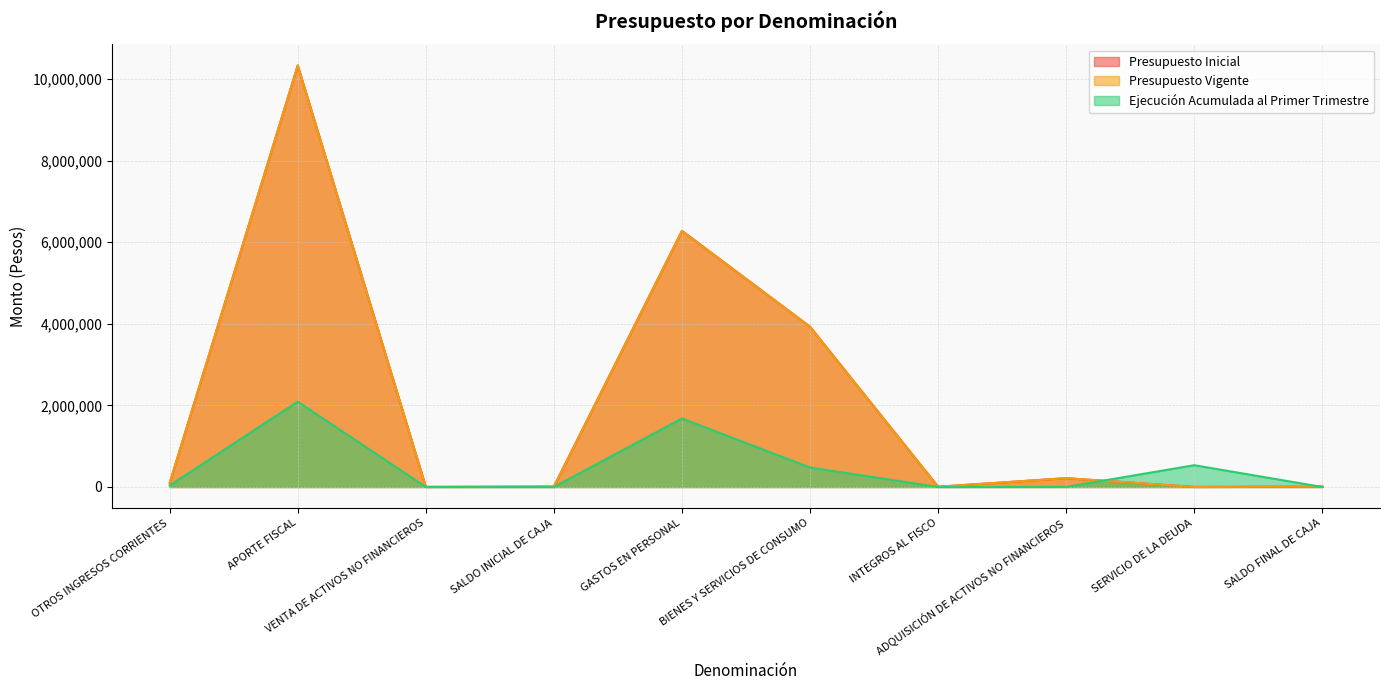

The Presupuesto Inicial series shows 322573 at ADQUISICIÓN DE ACTIVOS NO FINANCIEROS. True or false?

False